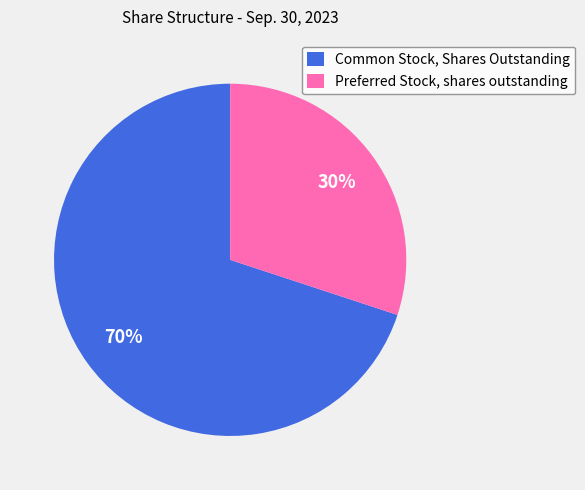

Approximately how many times larger is the value at Common Stock, Shares Outstanding compared to Preferred Stock, shares outstanding?

2.3